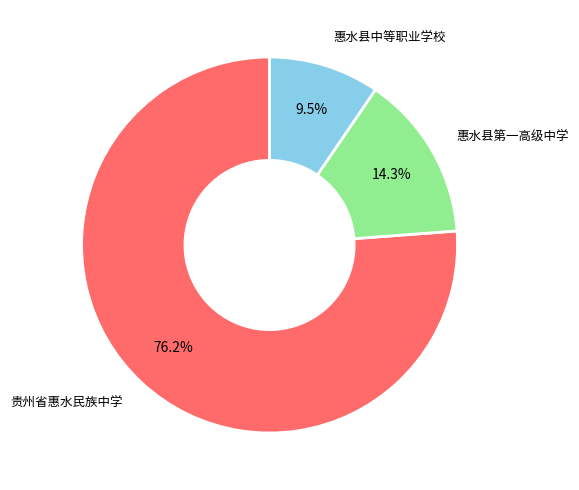

What is the largest slice in the pie chart?

贵州省惠水民族中学